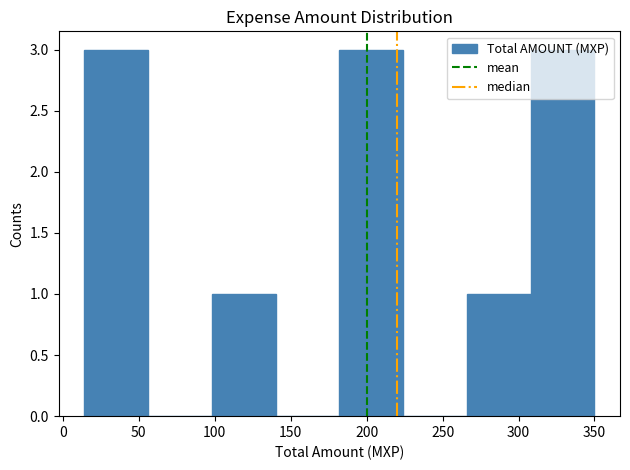

What is the height of the bar covering 182 to 224 on the x-axis? Neither the bar edges nor the heights are printed on the chart, so give them approximately, as read against the axes.

3